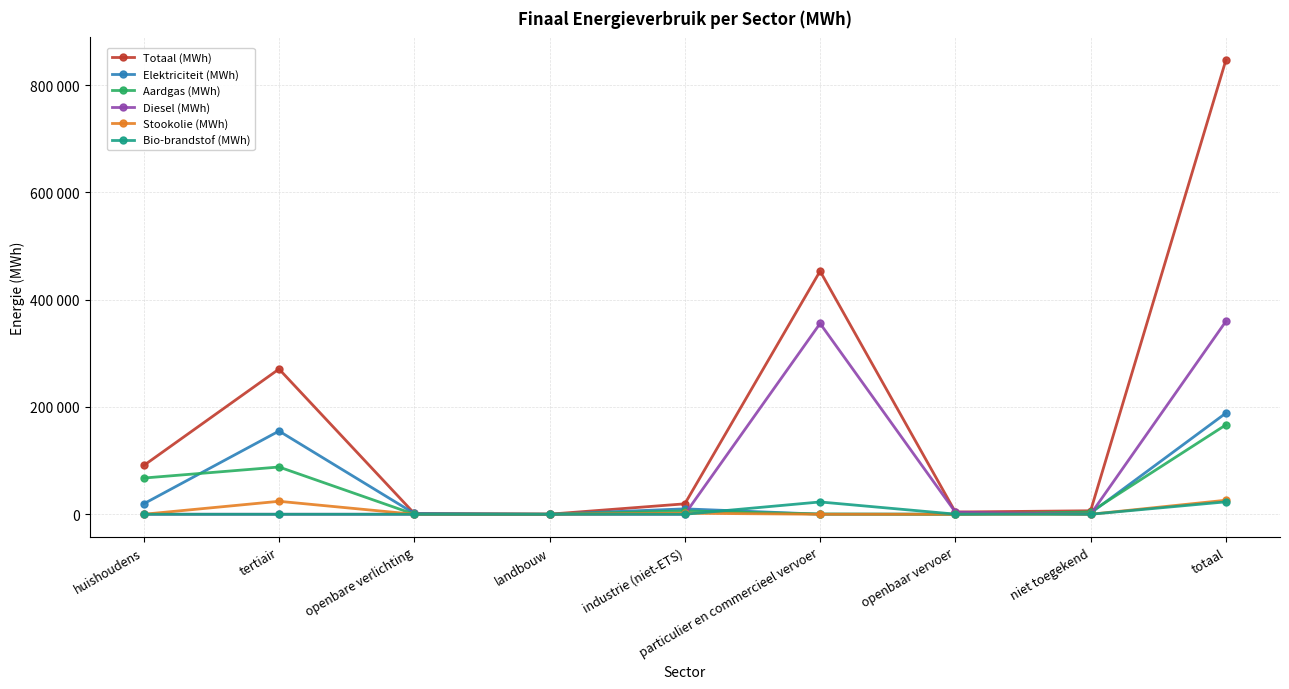

Is this an area chart (filled region under the line)?

No